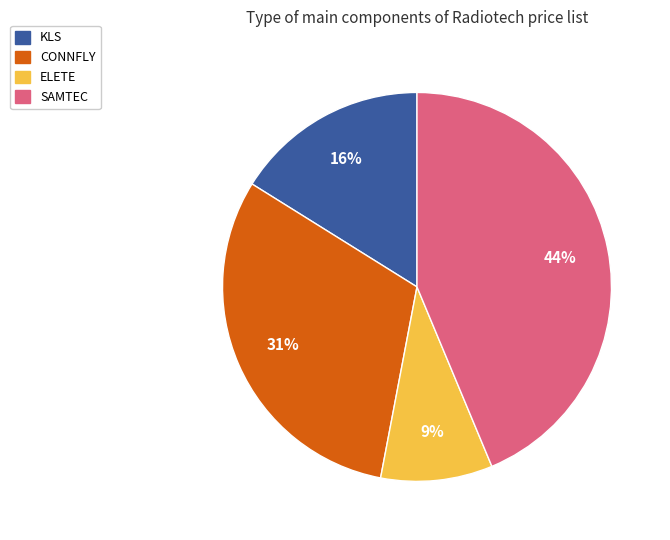

How many segments does this pie chart have?

4